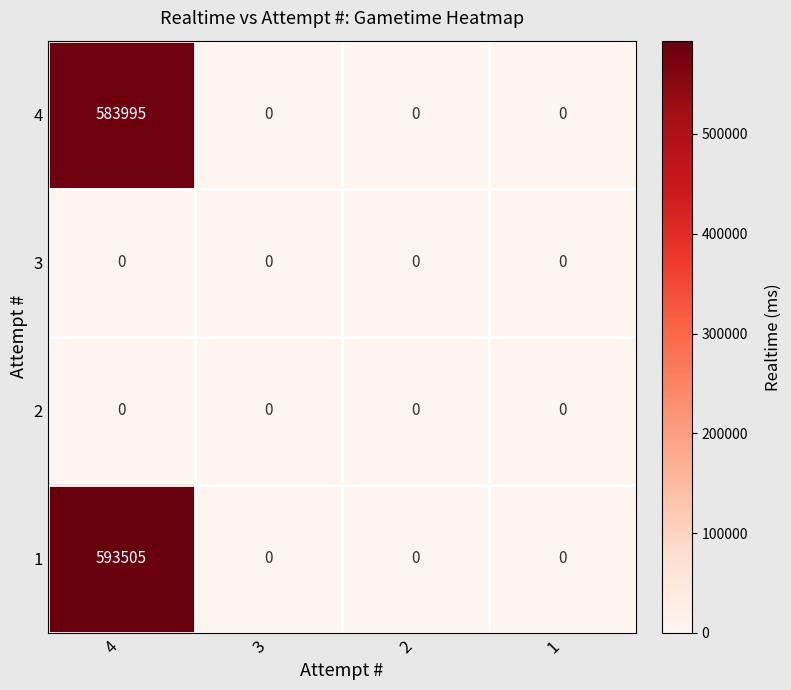

What is the greatest value displayed?

593505